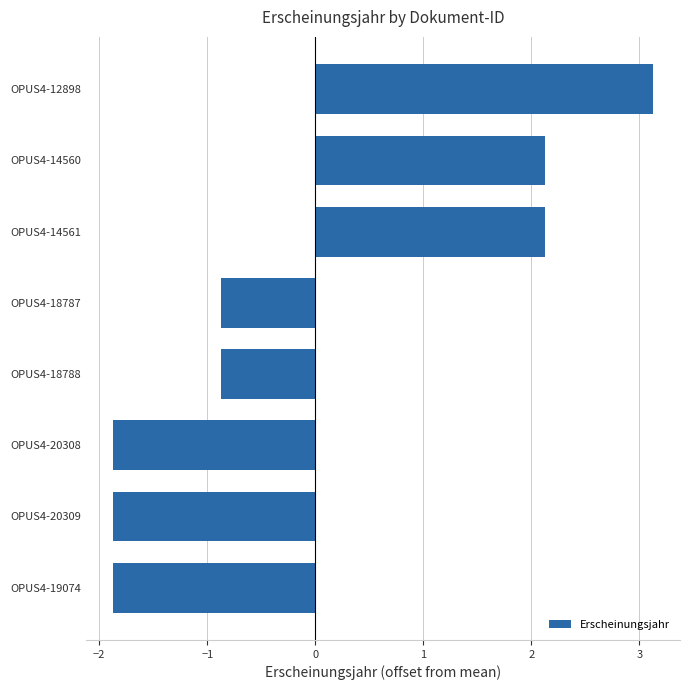

What is the smallest value displayed?

-1.9